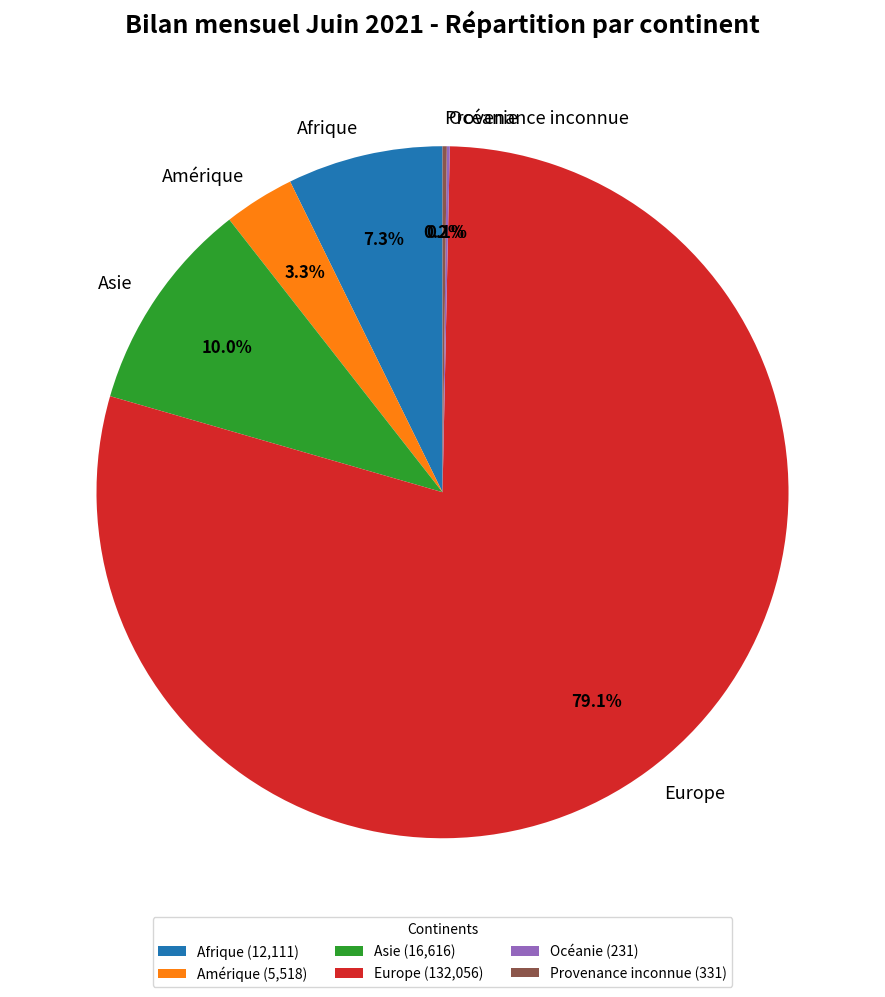

What portion of the pie excludes Europe?

20.9%